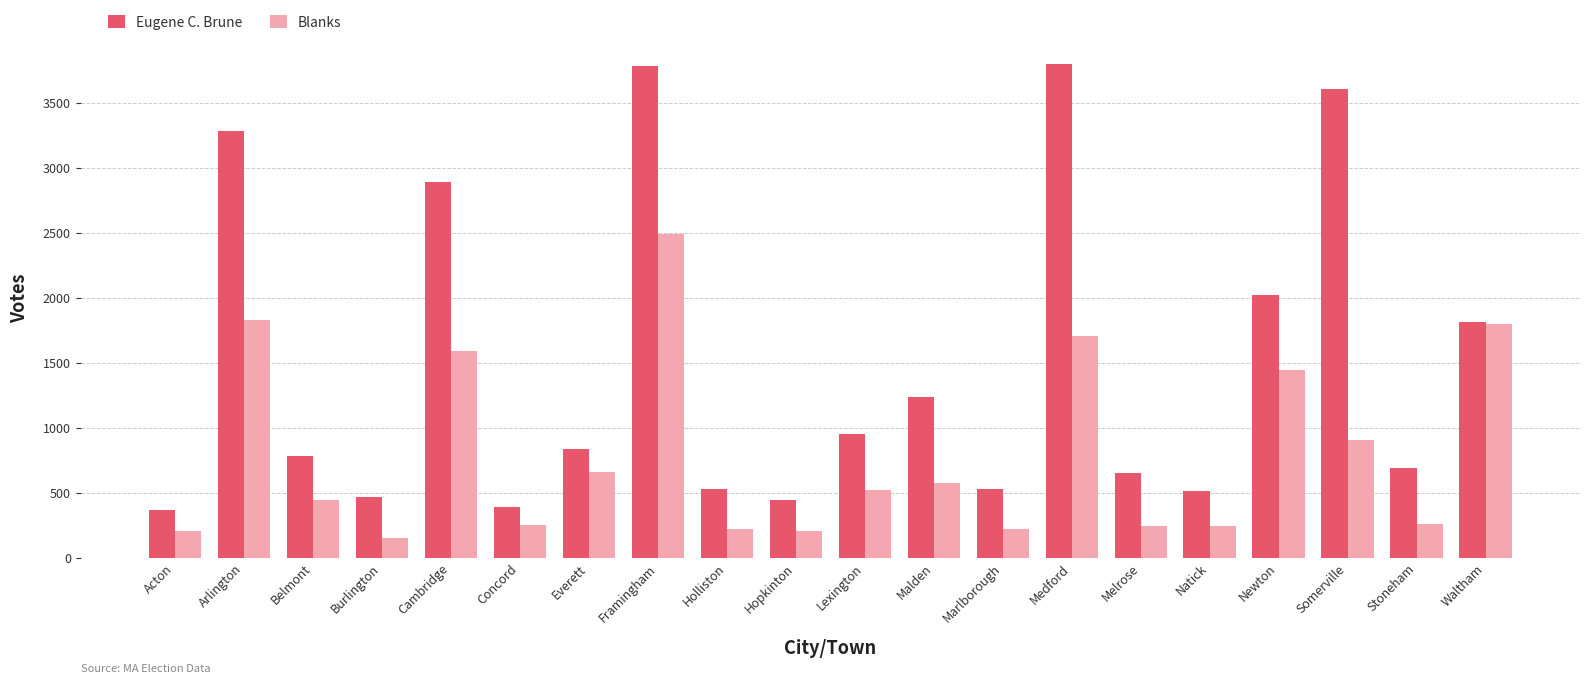

Does the chart contain stacked bars?

No